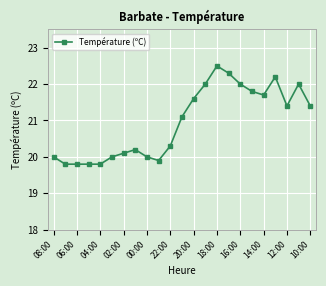

True or false: there are more than 2 points higher than both neighbors.

True